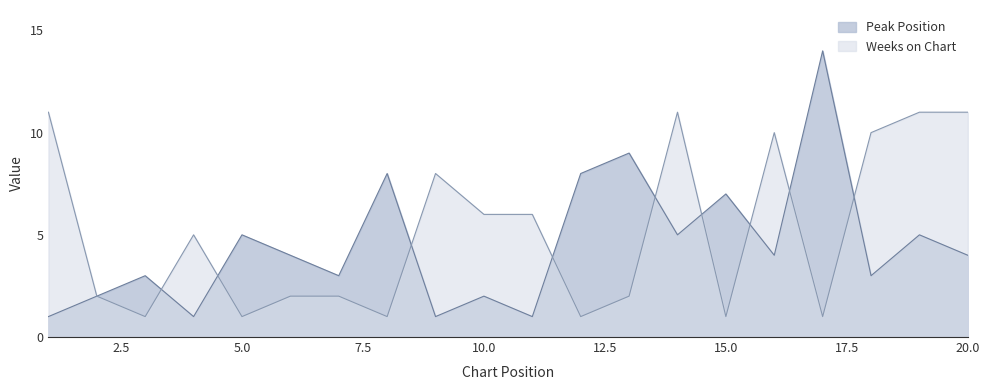

Rank the categories by Weeks on Chart value from highest to lowest.

1, 14, 19, 20, 16, 18, 9, 10, 11, 4, 2, 6, 7, 13, 3, 5, 8, 12, 15, 17